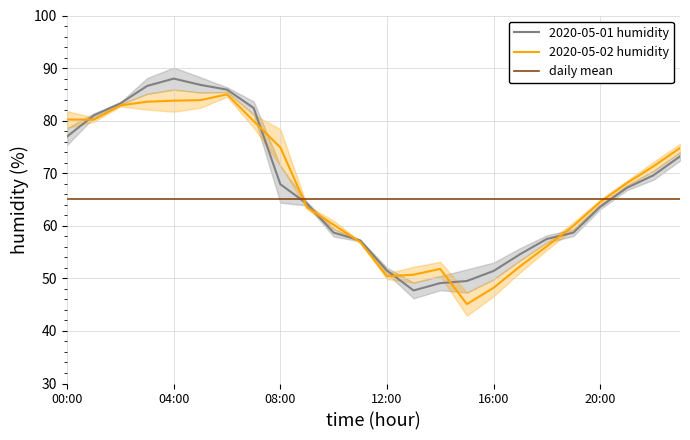

After their last crossing, which series has the higher values: 2020-05-01 humidity or daily mean?

2020-05-01 humidity